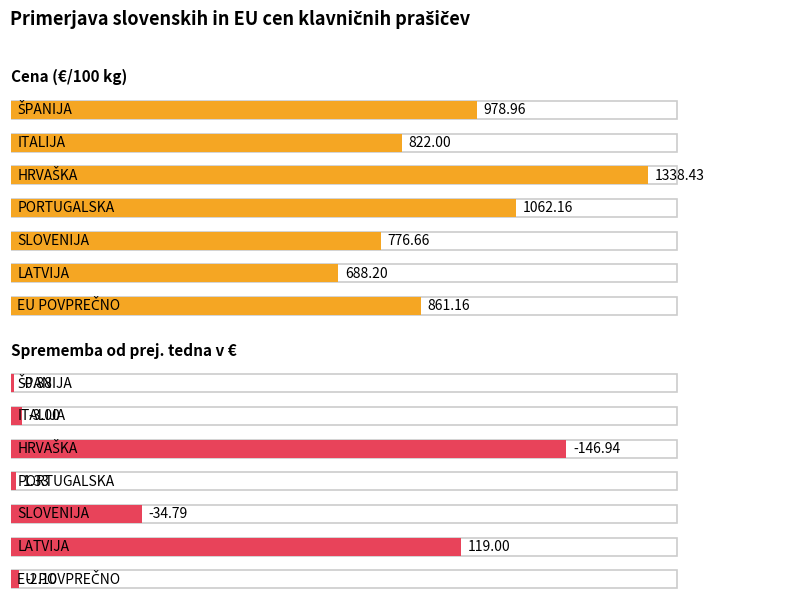

Reading left to right, transcribe all the data shown in this chart.

Cena (€/100 kg): 979.0	822.0	1338.4	1062.2	776.7	688.2	861.2
Sprememba od prej. tedna v €: -0.9	-3.0	-146.9	1.3	-34.8	119.0	-2.1